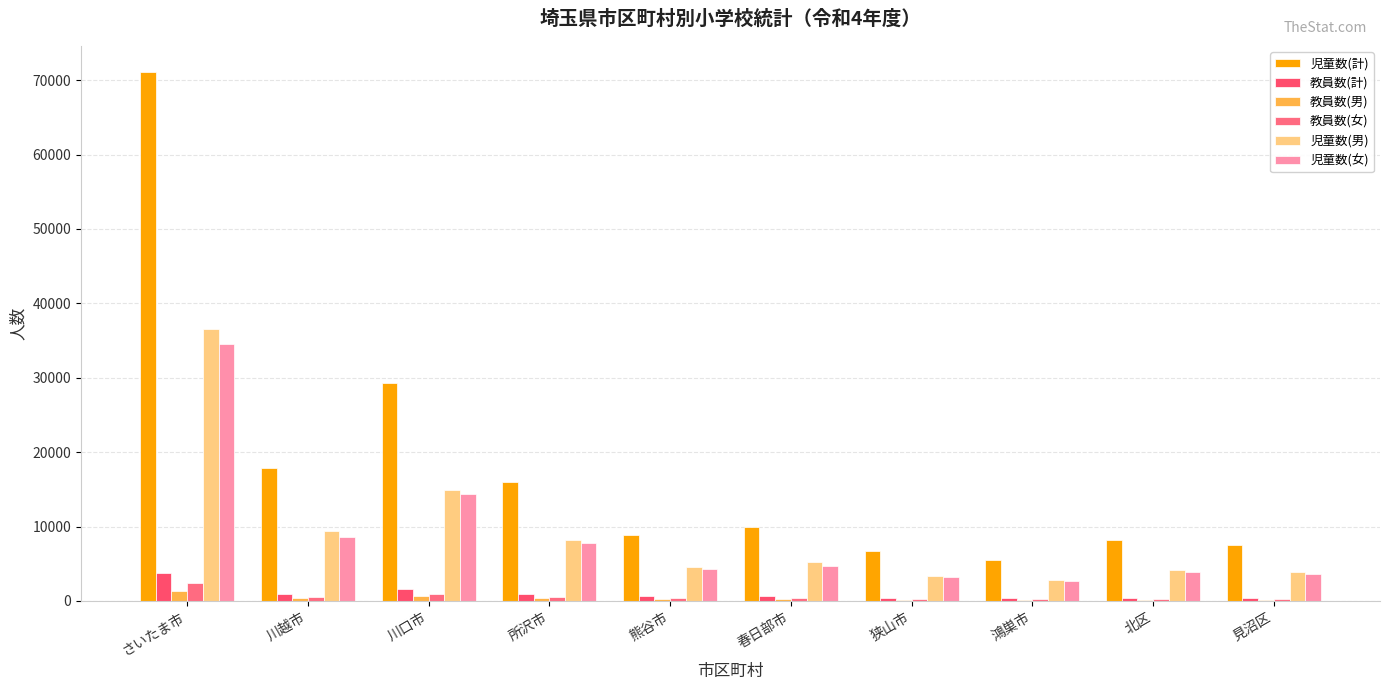

How many groups of bars are there?

10